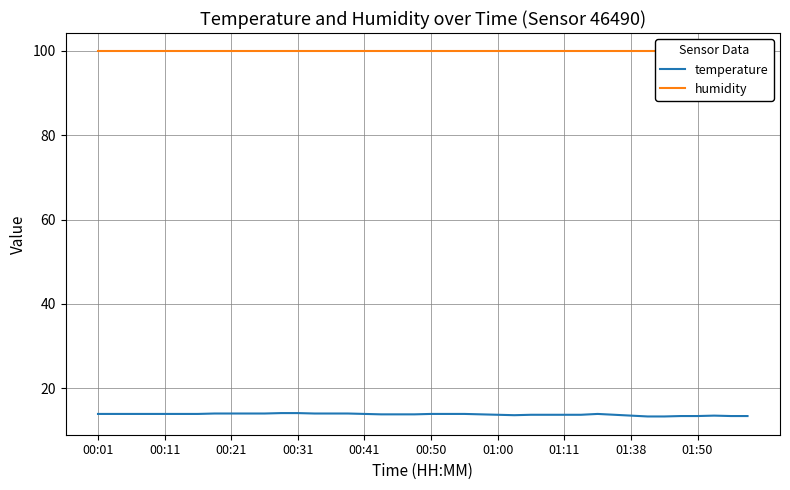

The temperature series shows 13.5 at 01:38. True or false?

True